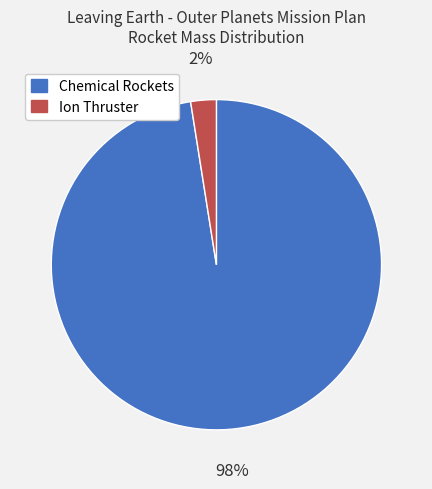

Does any single category account for the majority?

Yes